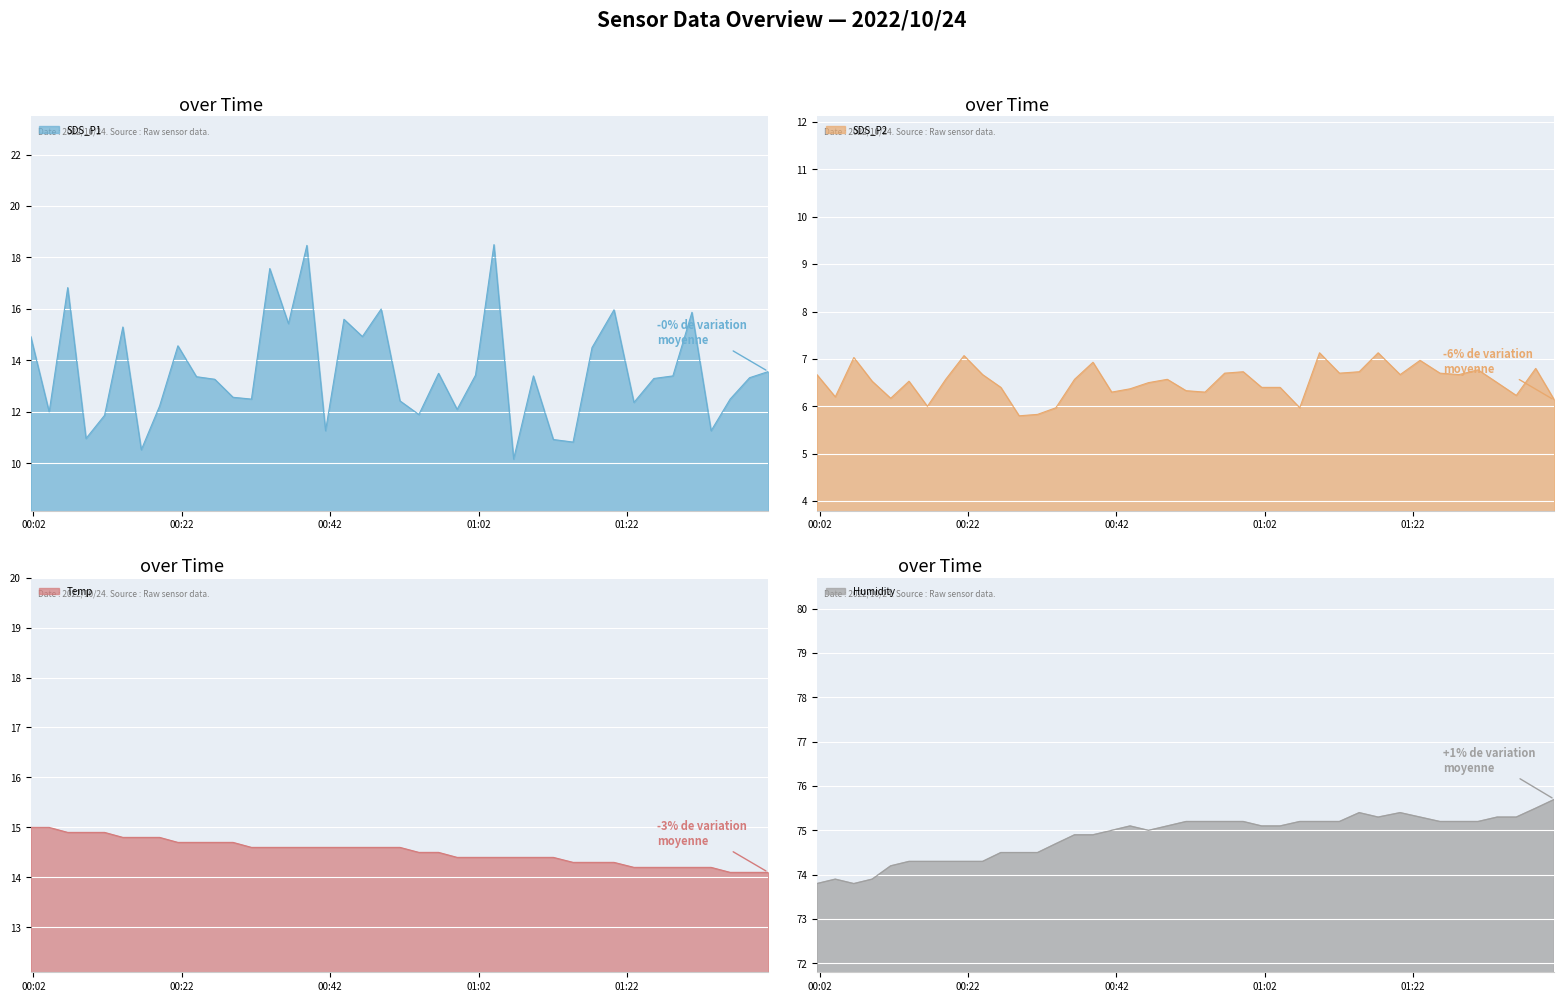

What is the minimum value for SDS_P1?

10.2